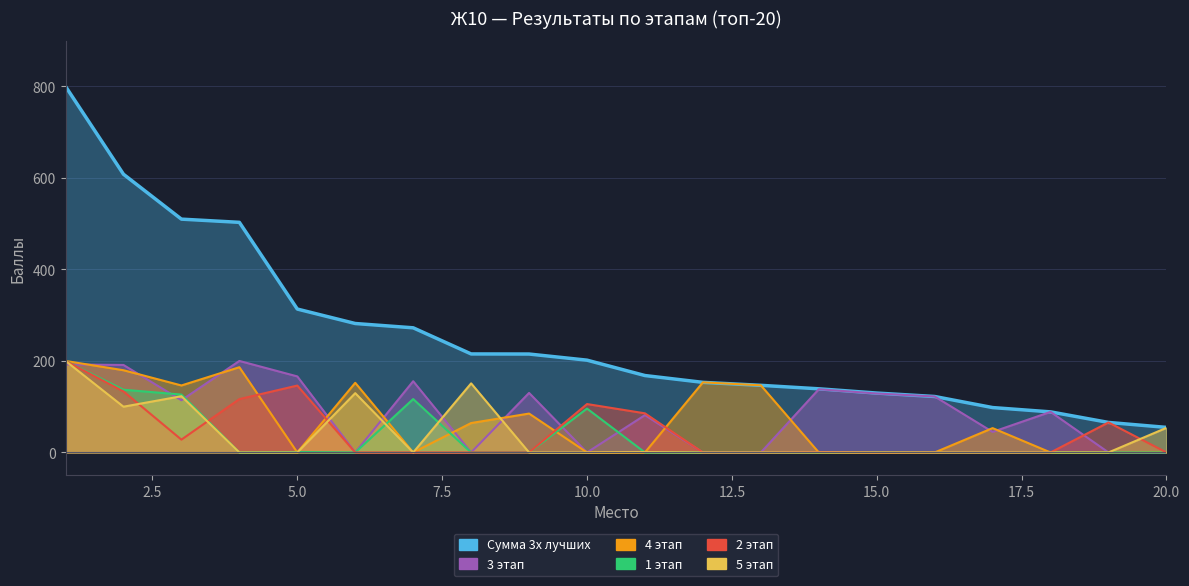

True or false: Сумма 3х лучших and 5 этап intersect in this chart.

False